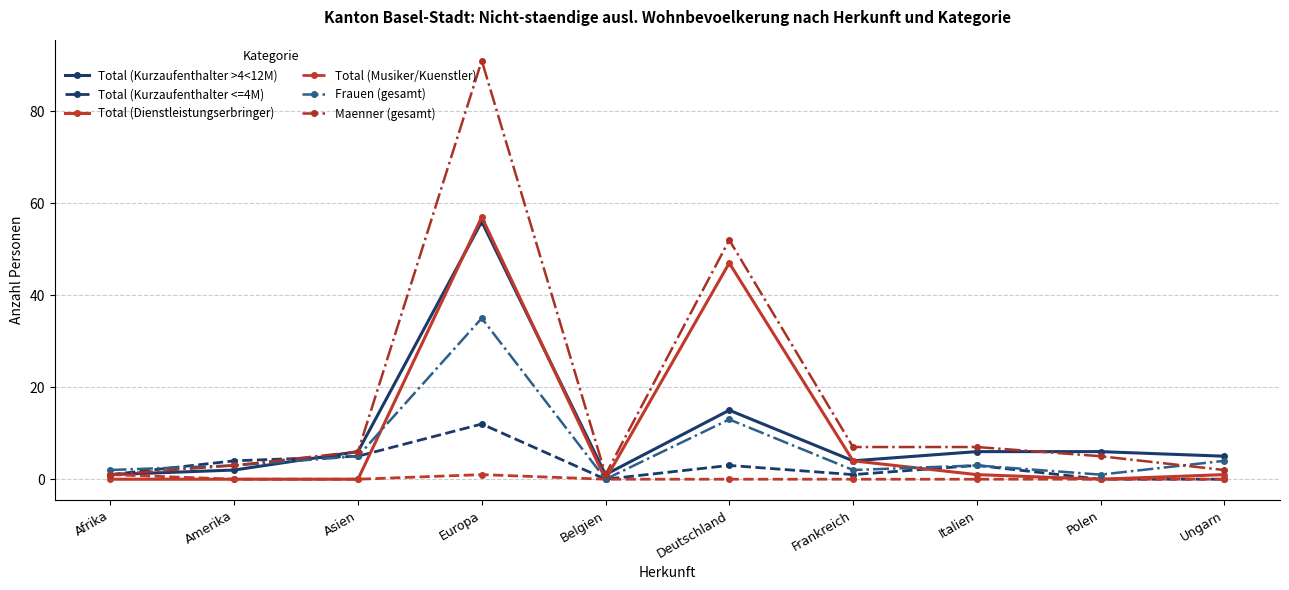

At which category is the sum across all series the highest?

Europa